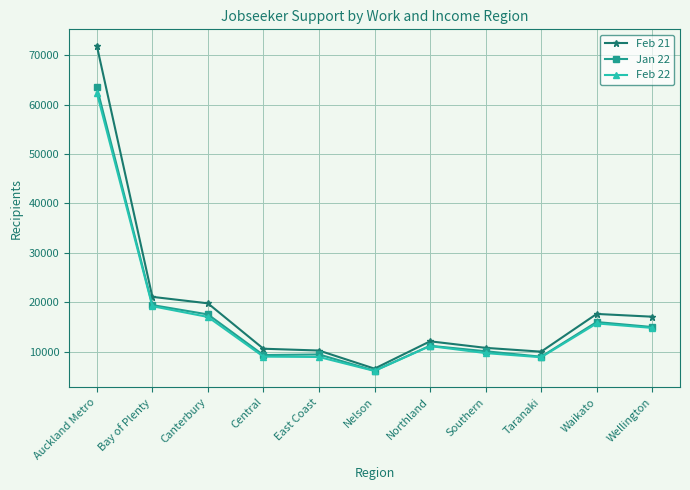

What is the value of the Jan 22 point at the 6th from the left?

6159